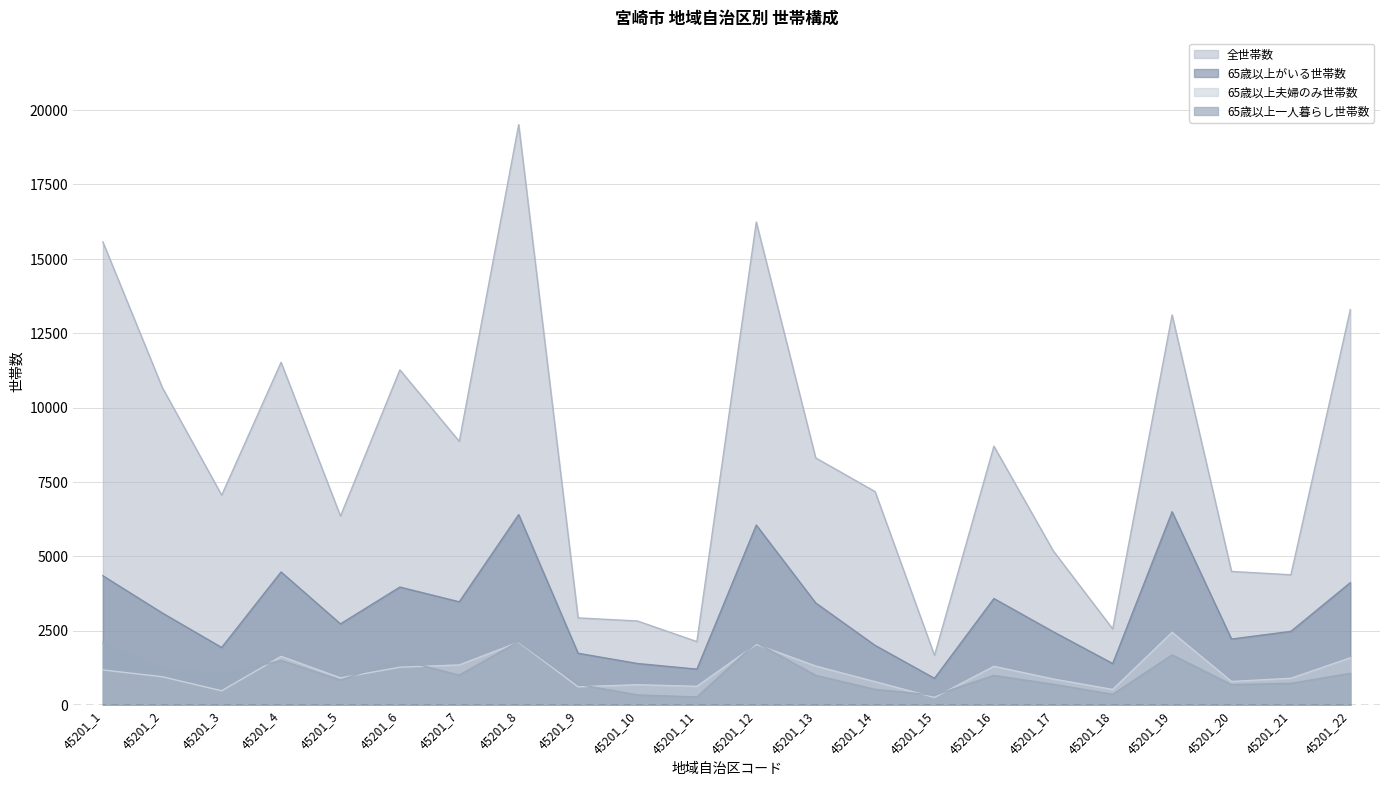

List the labels in order of 65歳以上一人暮らし世帯数 value, smallest first.

45201_11, 45201_15, 45201_10, 45201_18, 45201_14, 45201_20, 45201_9, 45201_17, 45201_21, 45201_5, 45201_16, 45201_13, 45201_7, 45201_3, 45201_22, 45201_2, 45201_4, 45201_6, 45201_19, 45201_1, 45201_12, 45201_8